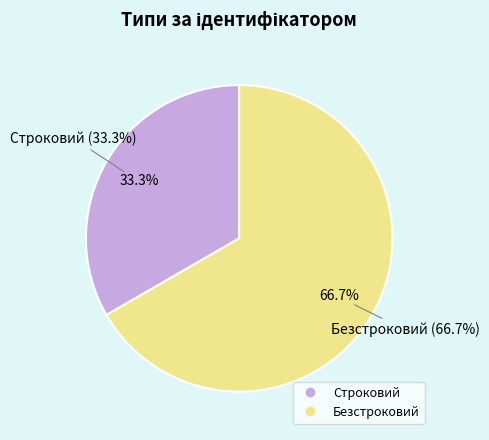

How many slices are in this pie chart?

2